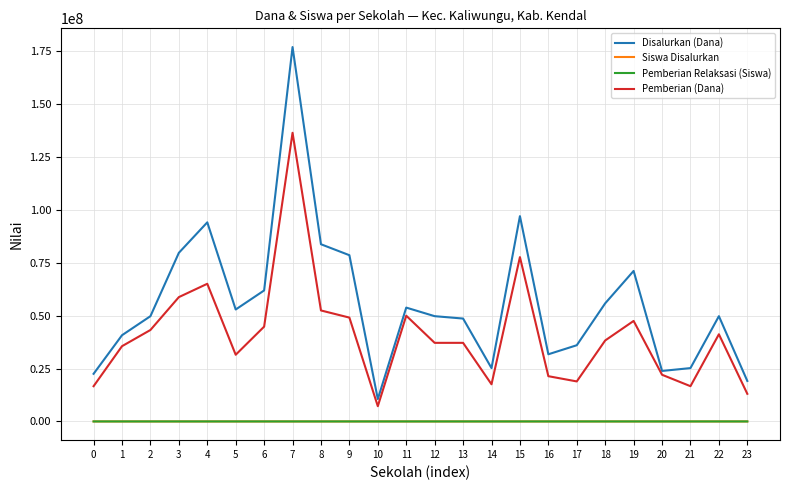

Which series has the widest spread of values?

Disalurkan (Dana)